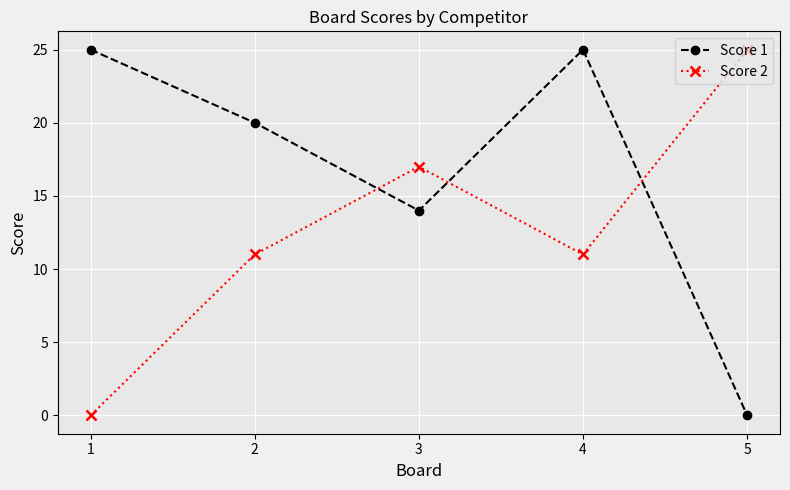

Is the value of Score 2 at 3 greater than the value of Score 1 at 2?

No